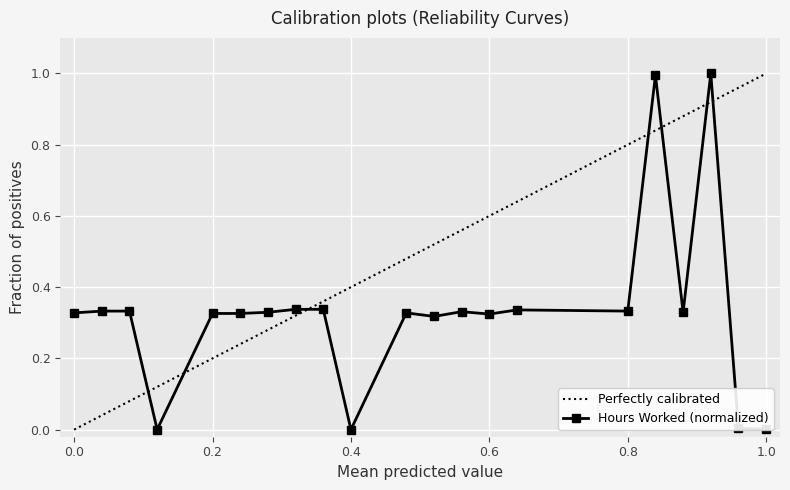

What is the maximum value for Hours Worked (normalized)?

1.0